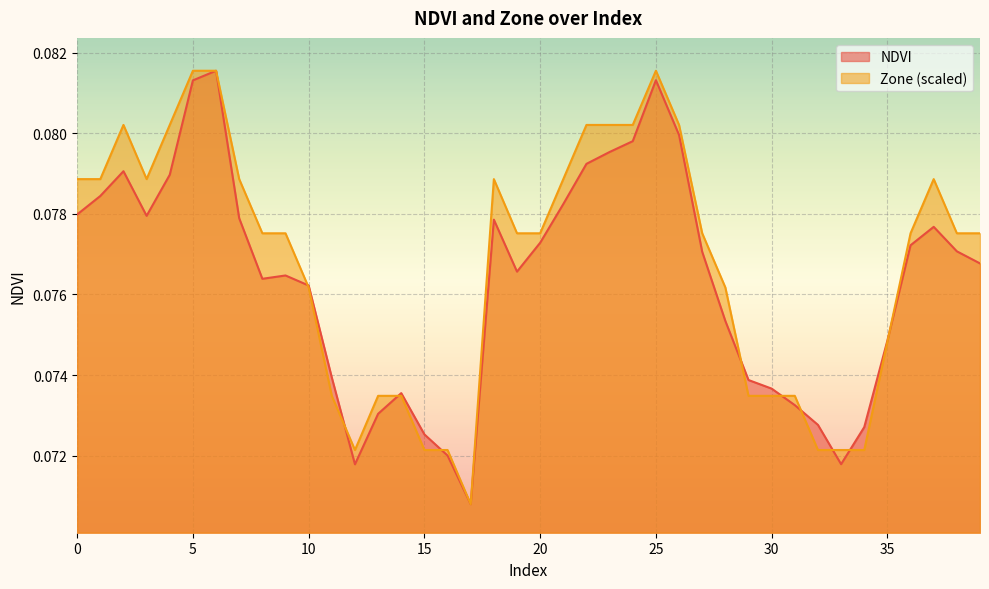

List the series in order of their overall mean, lowest first.

NDVI, Zone (scaled)